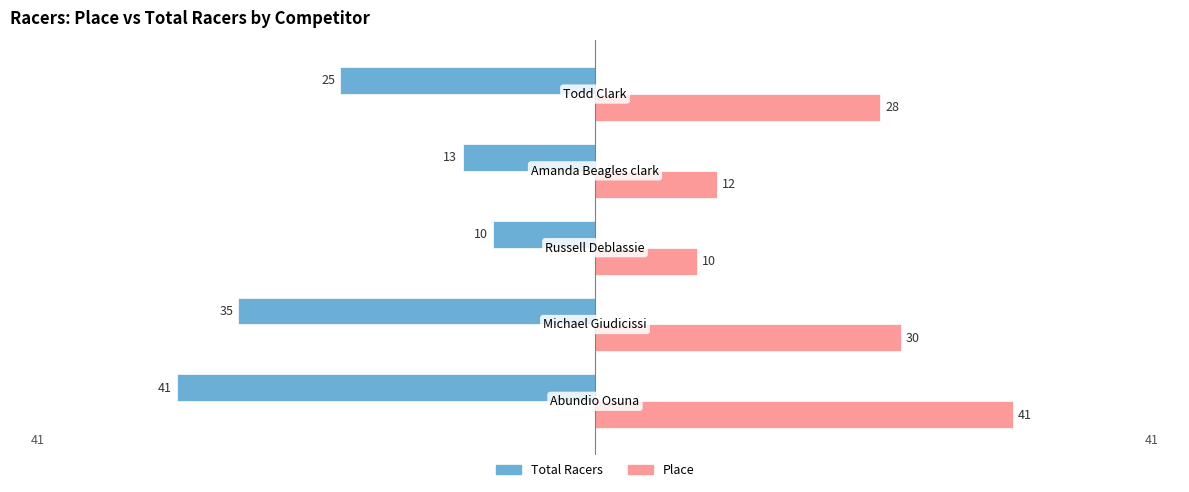

What is the difference between the maximum and second lowest values in the Total Racers series?

25